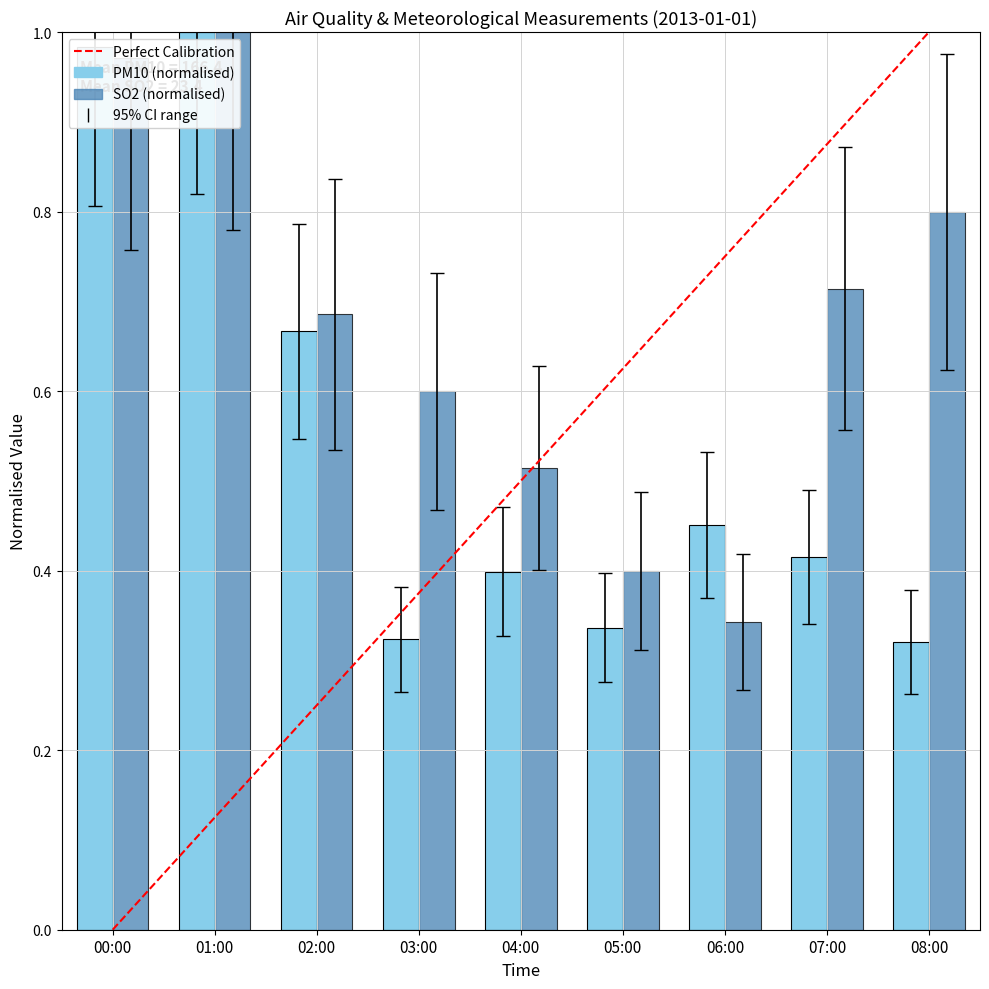

Which series changed the most between 03:00 and 08:00?

SO2 (normalised)